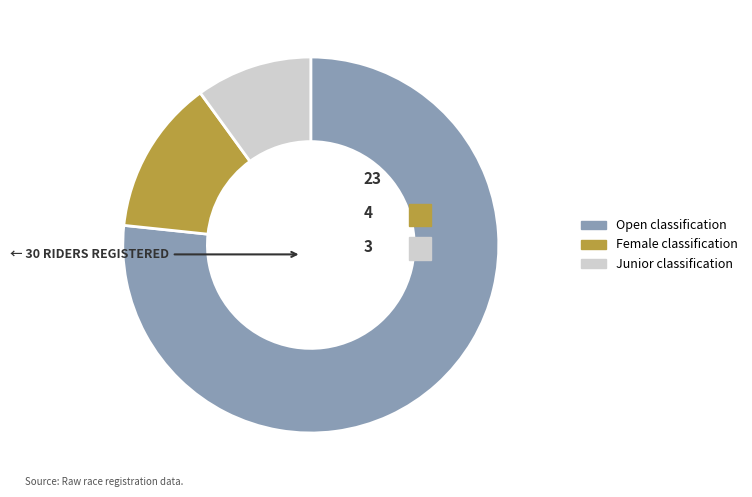

To the nearest percent, what percentage of the pie is Open?

77%